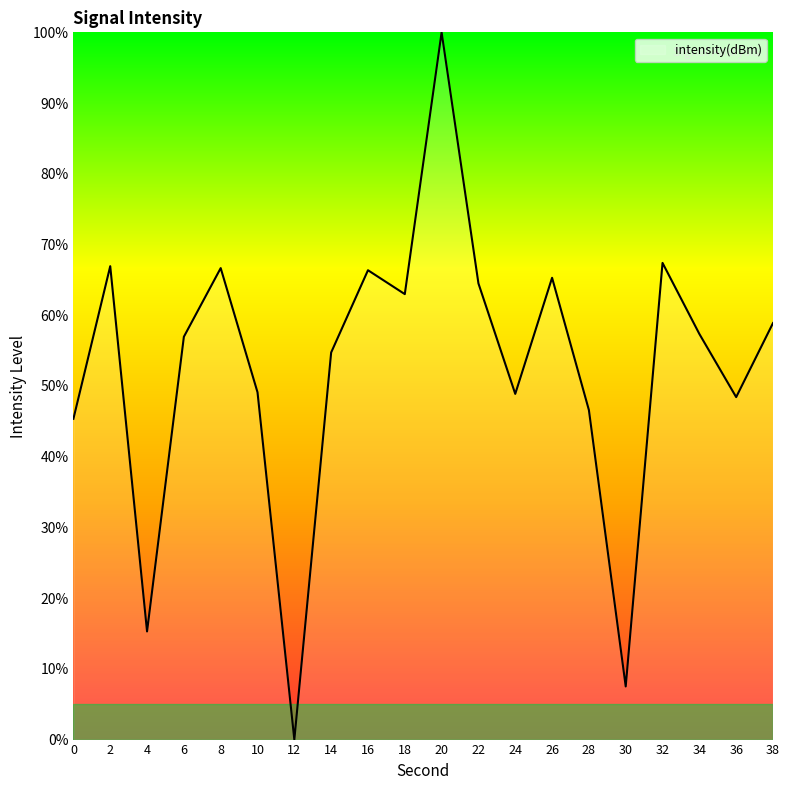

What is the difference between the values at 18 and 10?

13.9